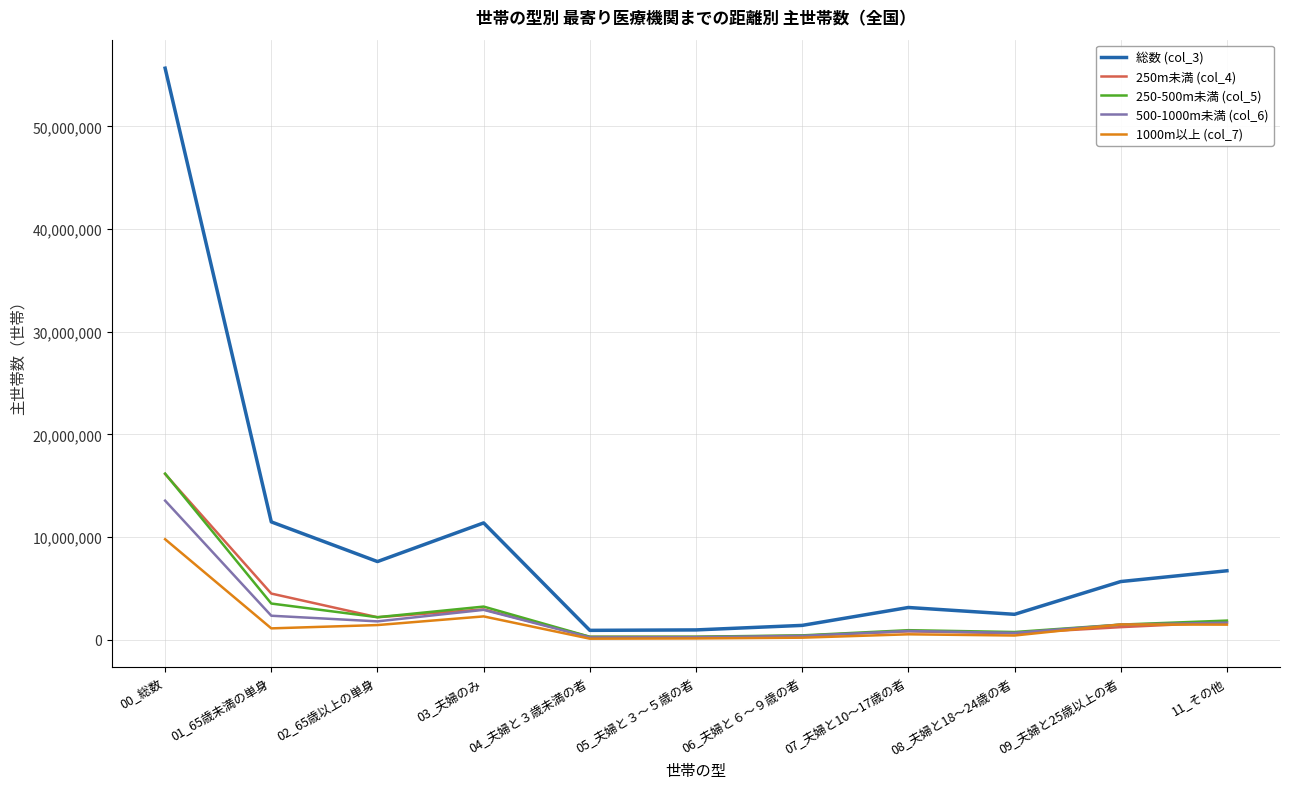

Which series has the widest spread of values?

総数 (col_3)